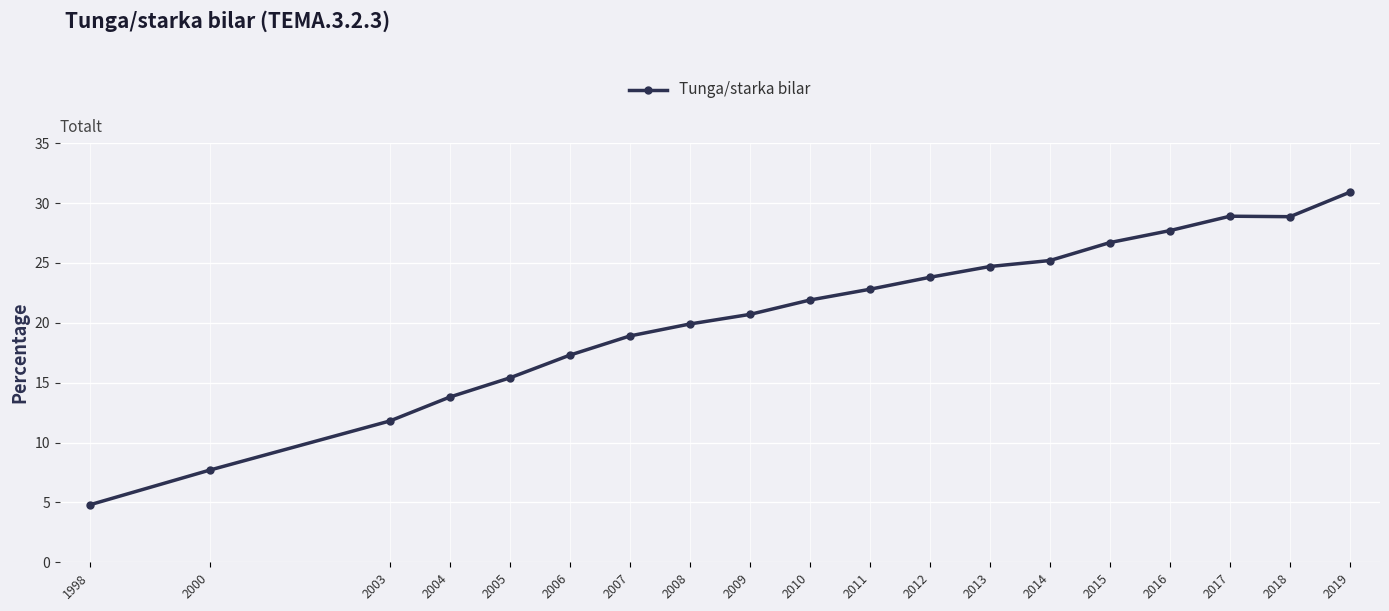

Is it true that the value at 2014 is 25.2?

True